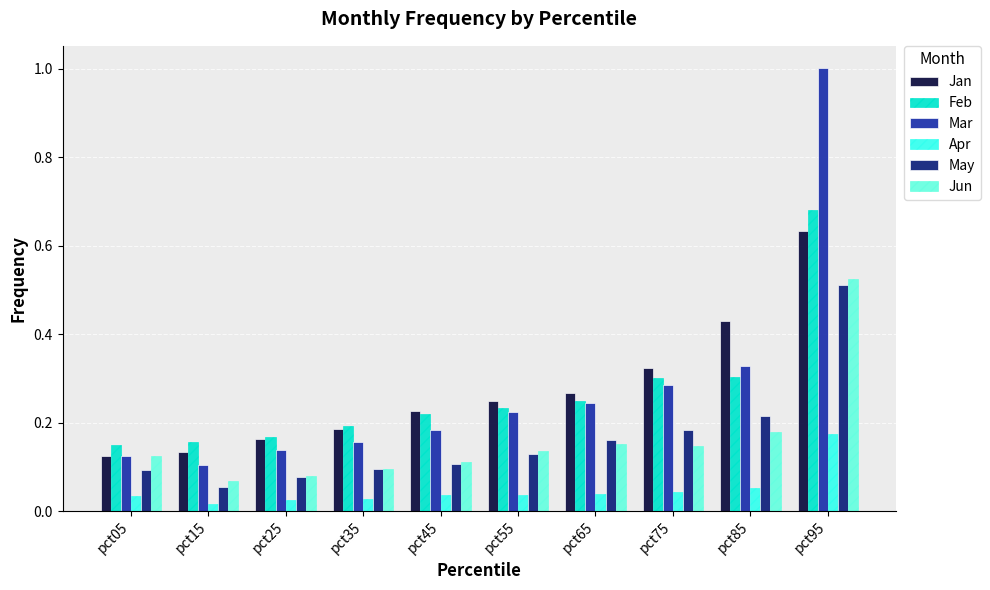

What is the greatest value displayed?

1.0